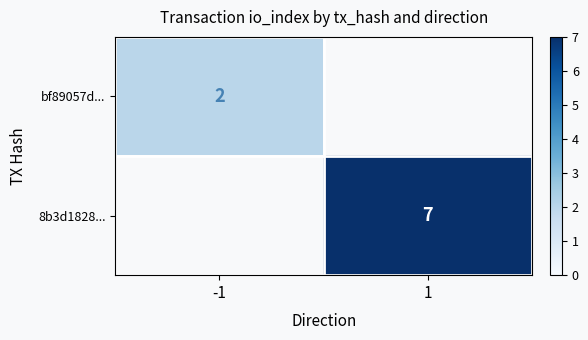

Is the value of 8b3d1828... at 1 greater than the value of bf89057d... at -1?

Yes